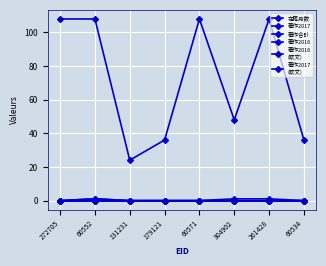

Reading right to left, transcribe all the data shown in this chart.

在籍月数: 36	108	48	108	36	24	108	108
著作2017: 0	0	0	0	0	0	1	0
著作合計: 0	1	1	0	0	0	1	0
著作2016: 0	0	0	0	0	0	0	0
著作2016
(欧文): 0	0	0	0	0	0	0	0
著作2017
(欧文): 0	0	0	0	0	0	0	0